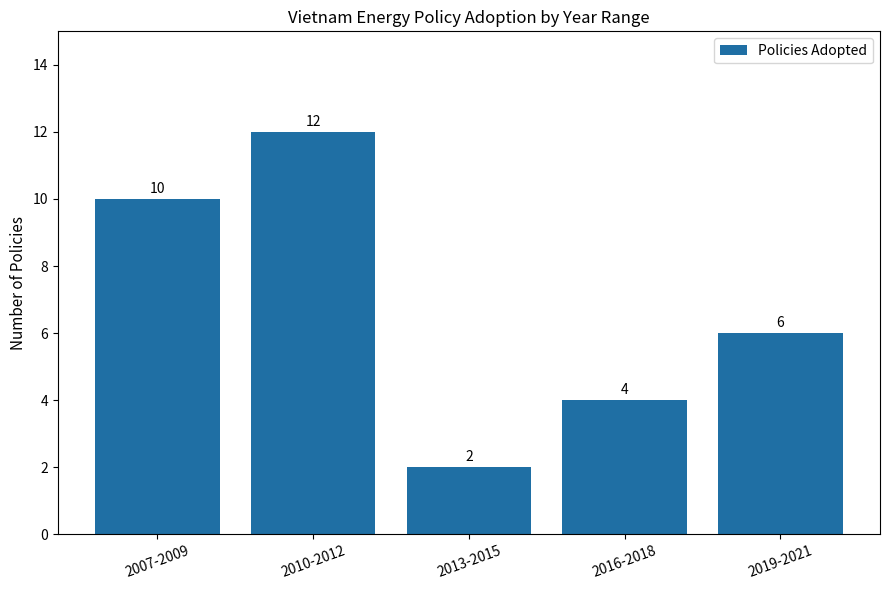

Read the value at 2007-2009, to the nearest 10.

10